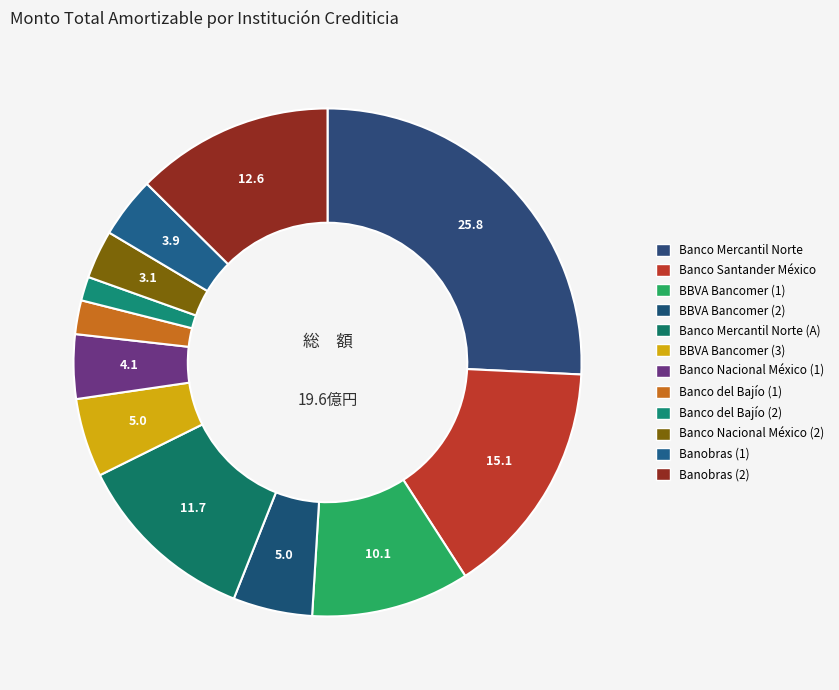

Count the number of slices in the pie.

12